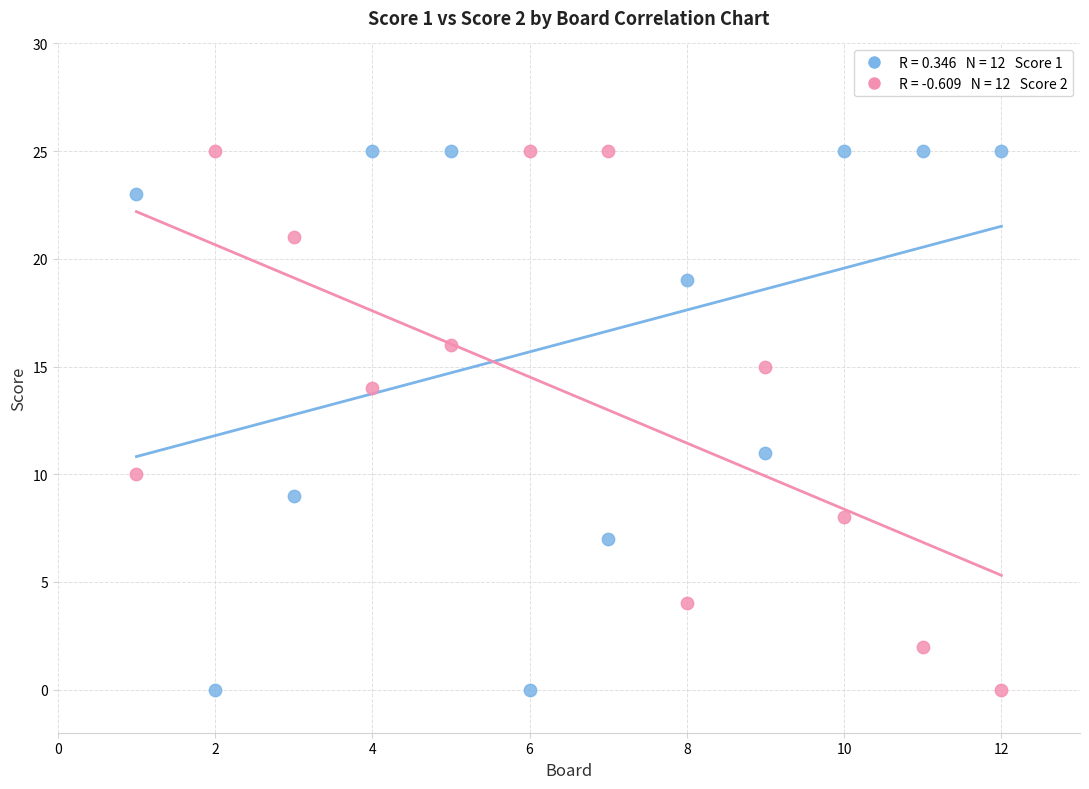

Across all data points, what is the range of X values (max minus min)?

11